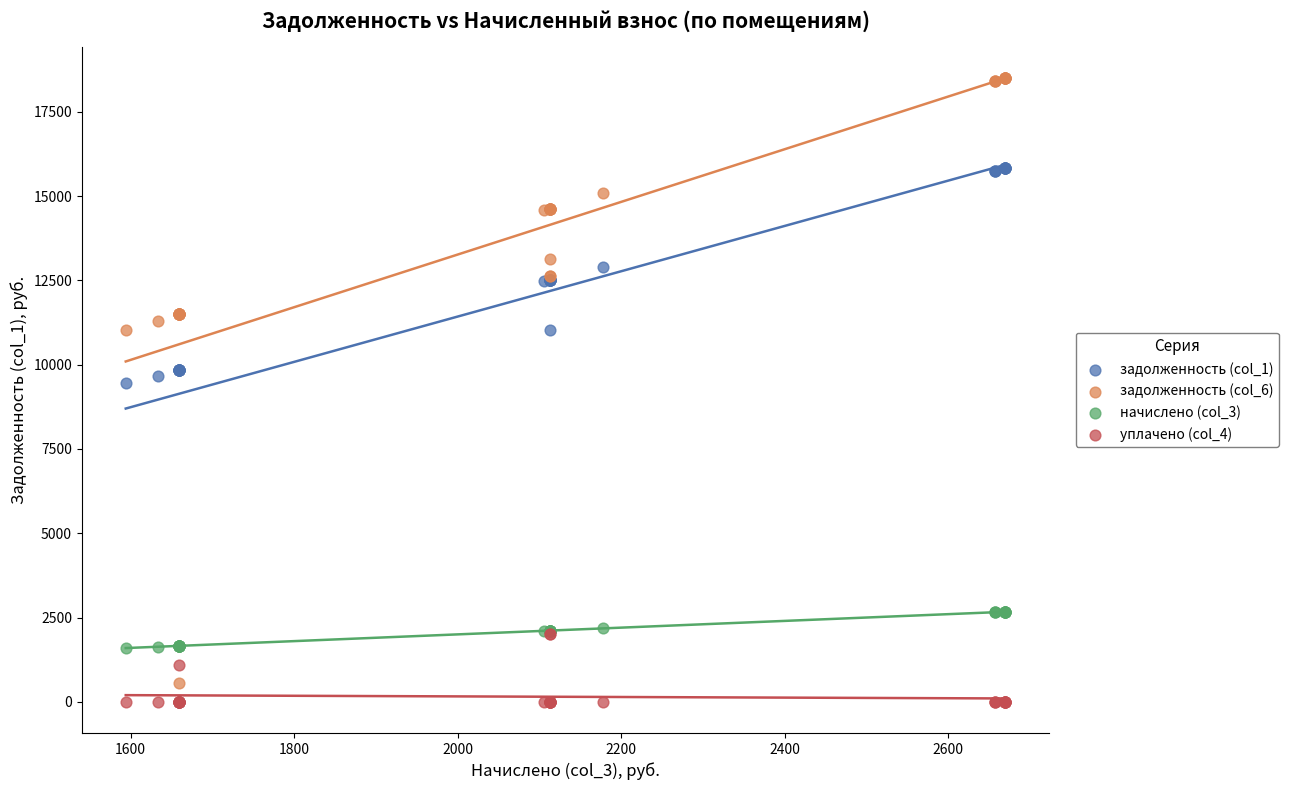

Which series contains the highest Y value?

задолженность (col_6)